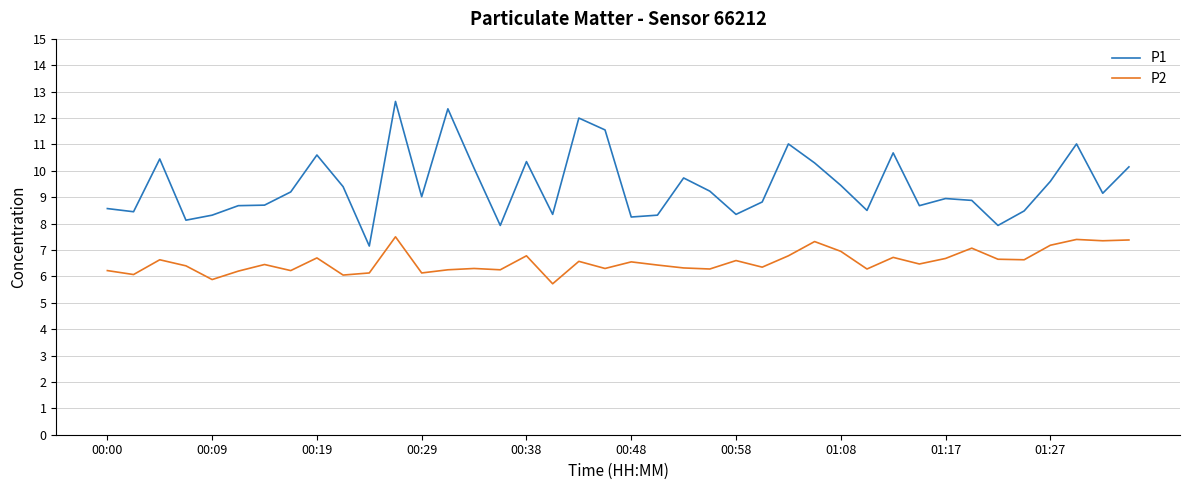

Which series has the largest total across all categories?

P1